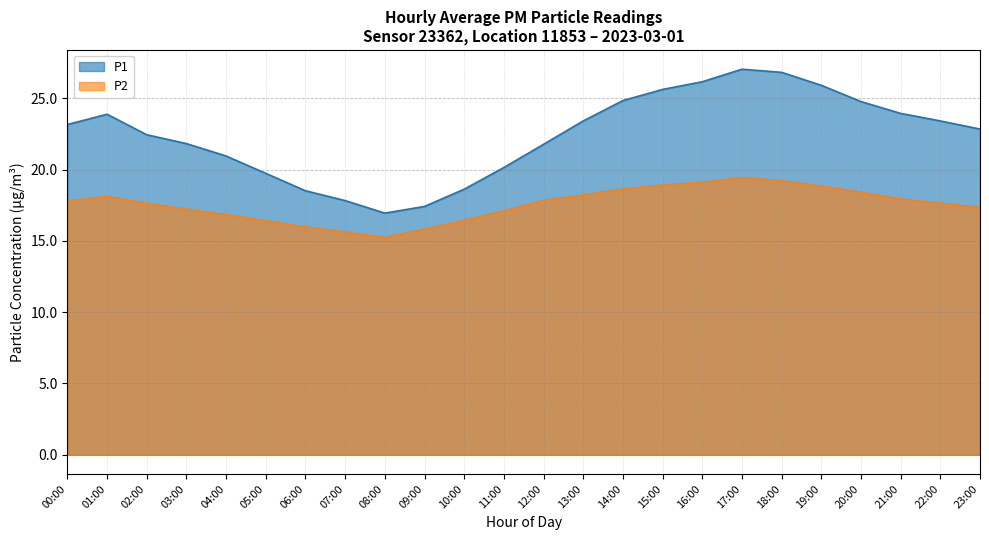

Where does the P2 series first go above 17?

00:00